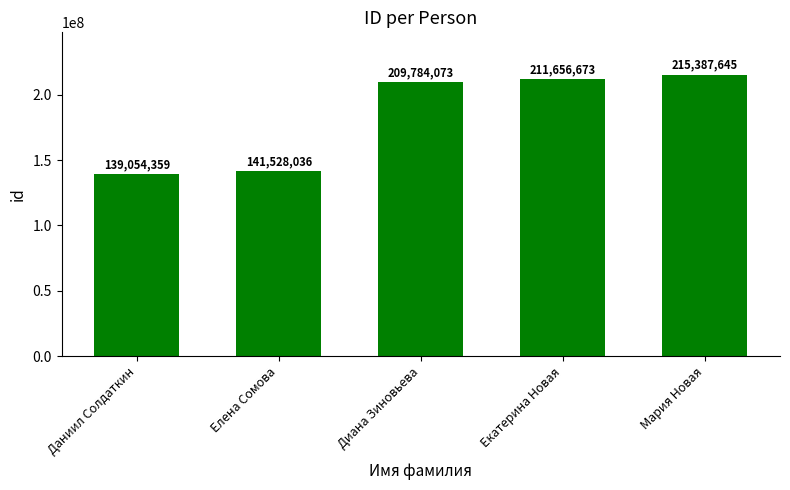

What is the change in value from Елена Сомова to Диана Зиновьева?

+68256037